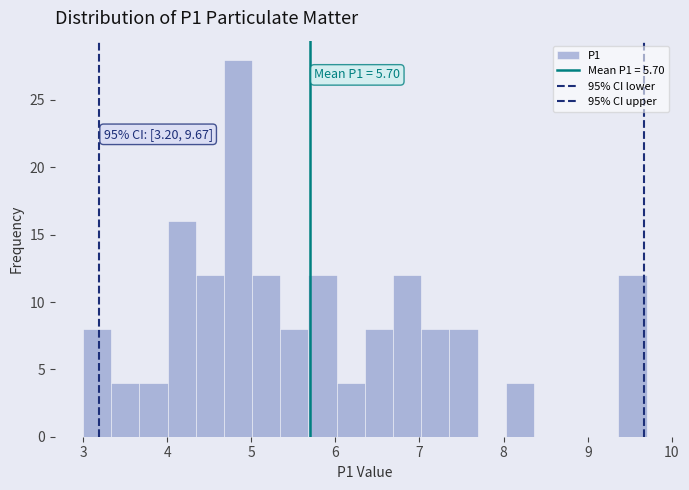

Read against the x-axis, roughly where is the centre of the tallest bar?

4.8